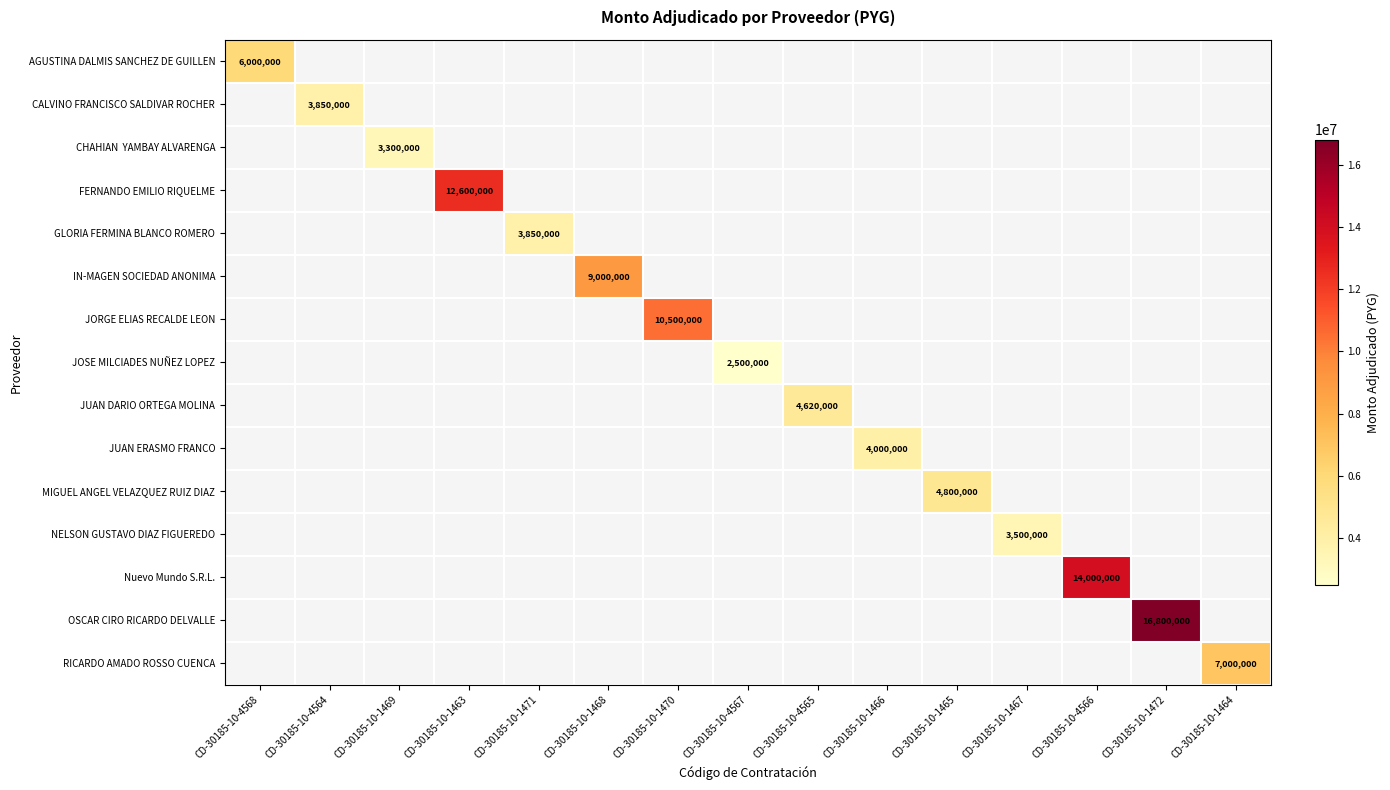

The JOSE MILCIADES NUÑEZ LOPEZ series shows 2500000 at CD-30185-10-4567. True or false?

True